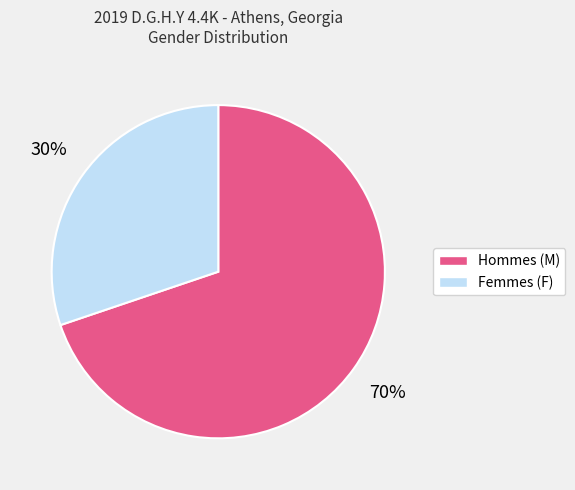

To the nearest percent, what is the average slice percentage?

50%